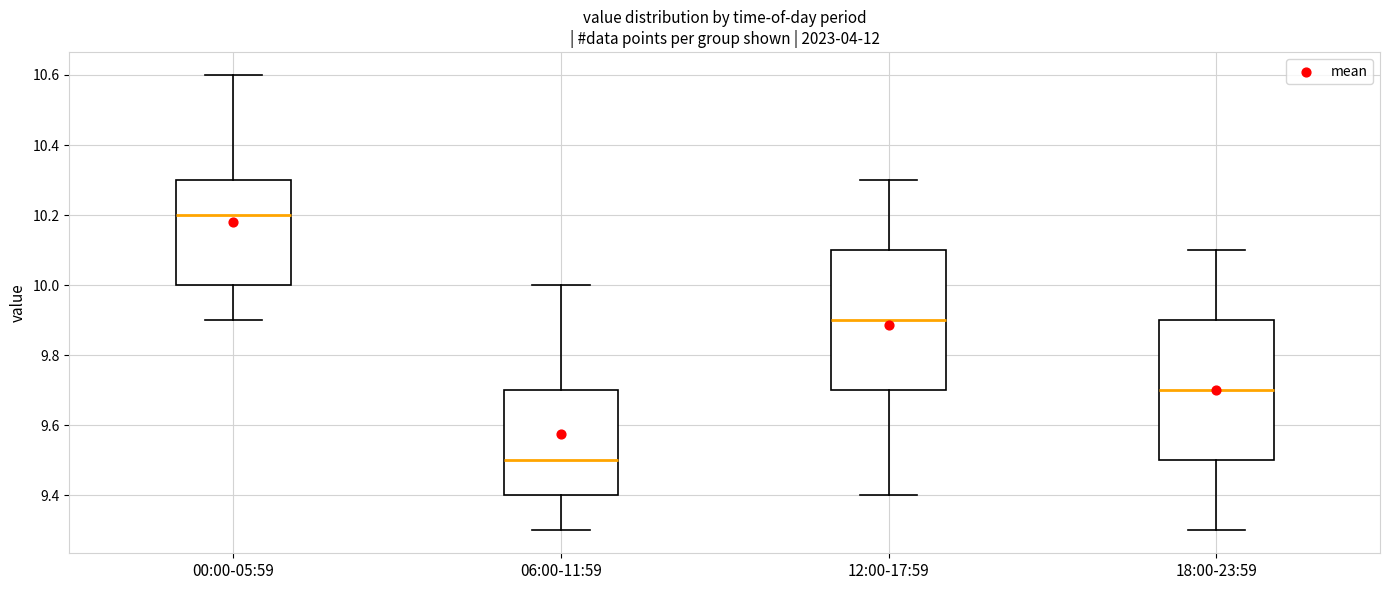

Where does the upper whisker of the box for 12:00-17:59 end on the y-axis? The values are not printed on the chart, so give them approximately, as read against the axis.

10.3